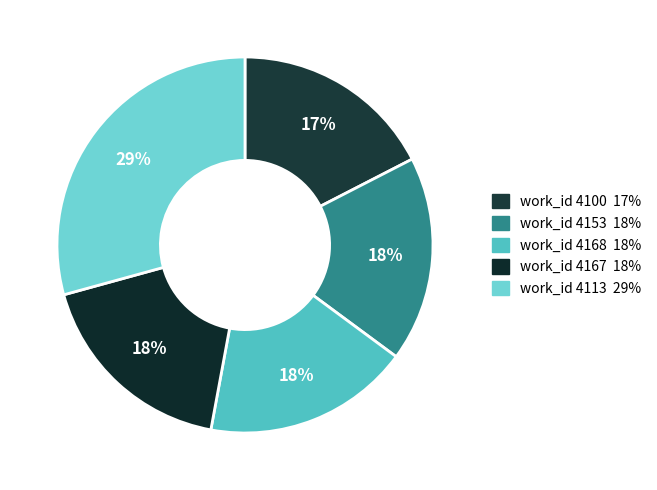

How many segments does this pie chart have?

5